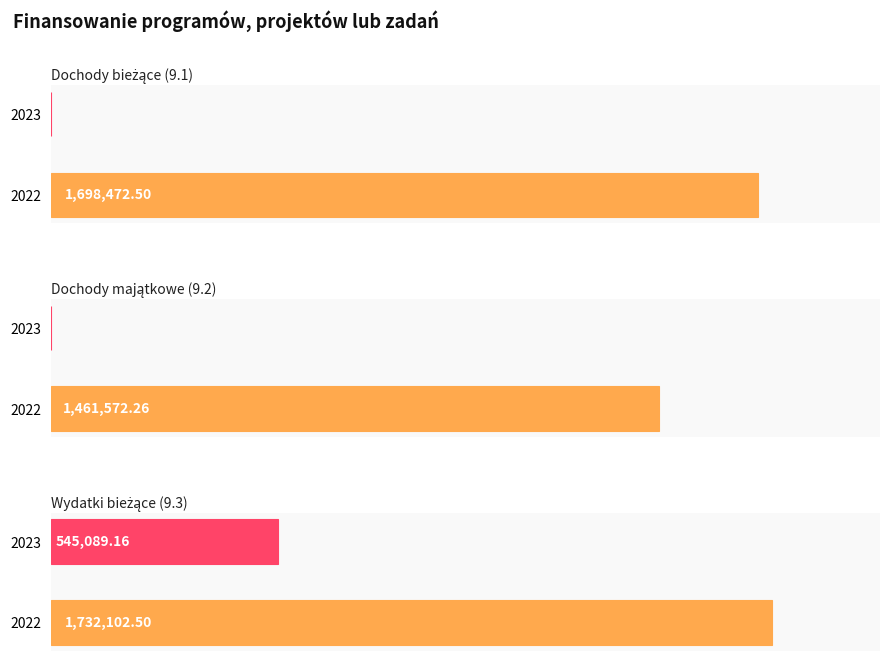

Rank the series by their maximum value, from lowest to highest.

Dochody majątkowe (9.2), Dochody bieżące (9.1), Wydatki bieżące (9.3)